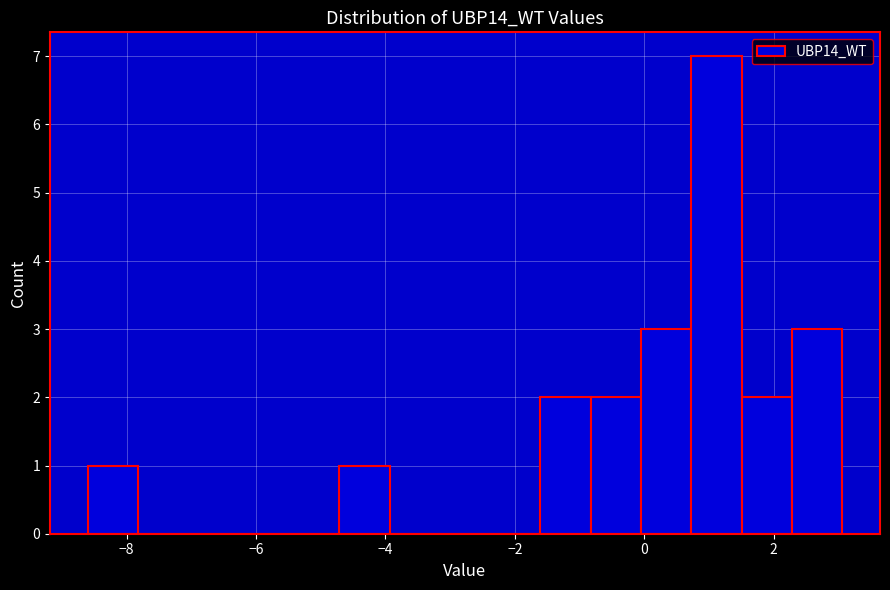

Around what value on the x-axis is the tallest bar? Give the approximate position of its centre, as read against the axis.

1.2